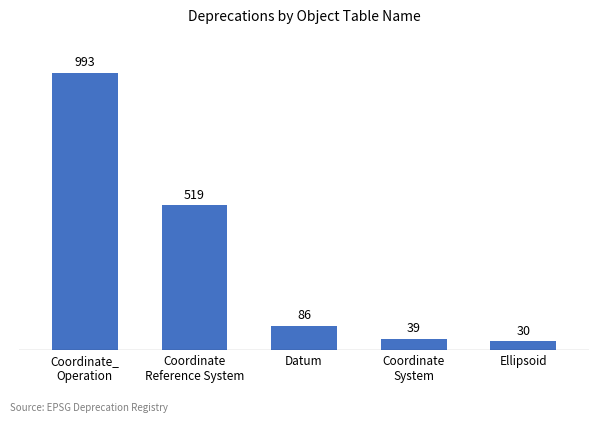

What is the sum of all values?

1667